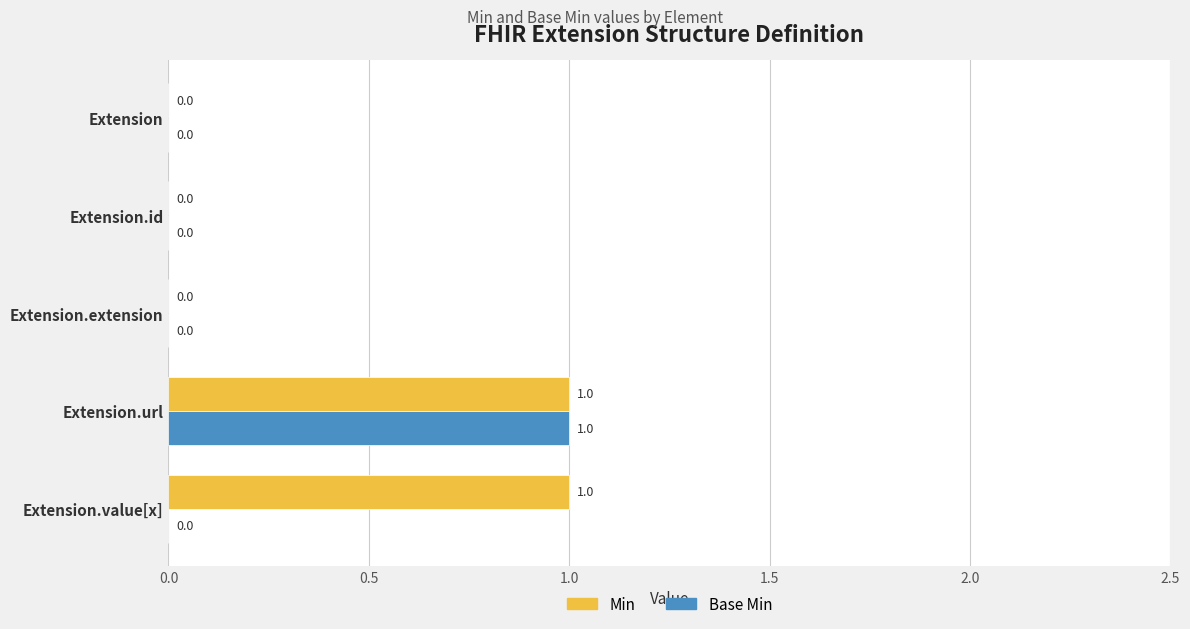

How many data points in Base Min are above 0?

1